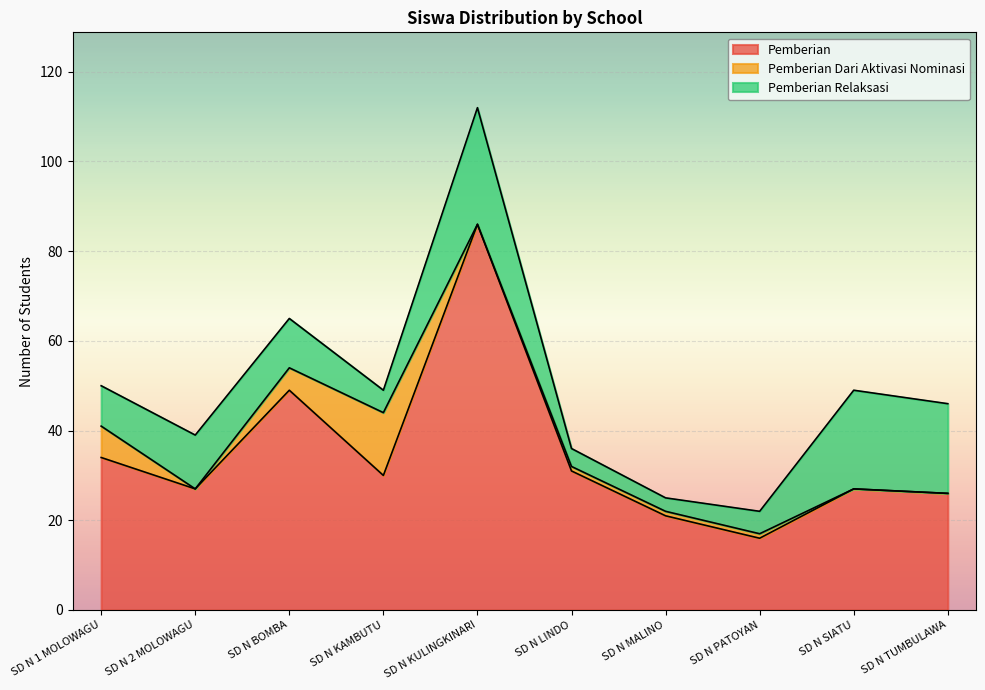

Which series has the largest total across all categories?

Pemberian